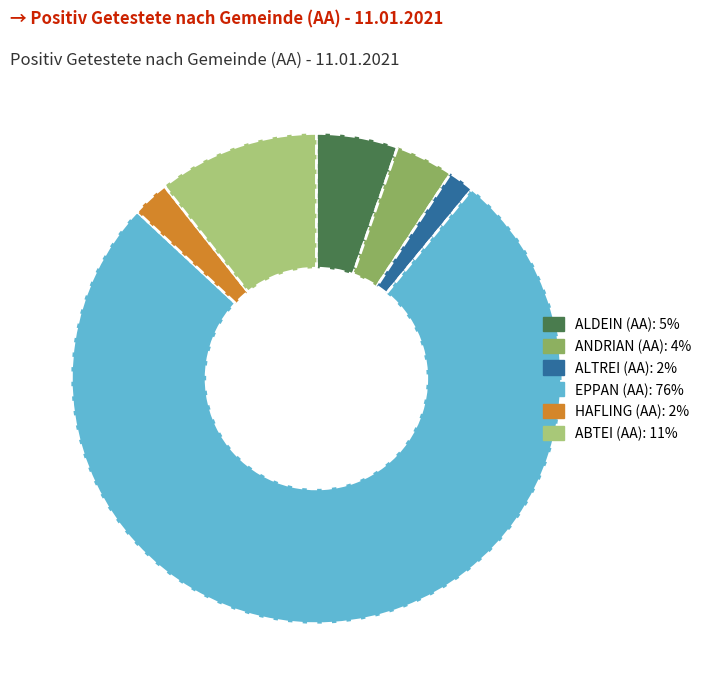

Combined, do ALDEIN (AA) and EPPAN (AA) account for over 50%?

Yes